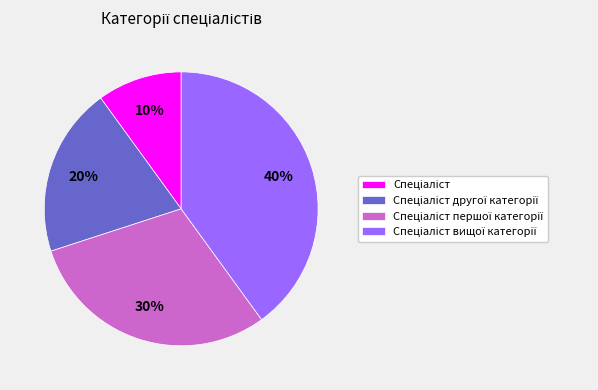

Is there any slice that represents more than half of the pie?

No